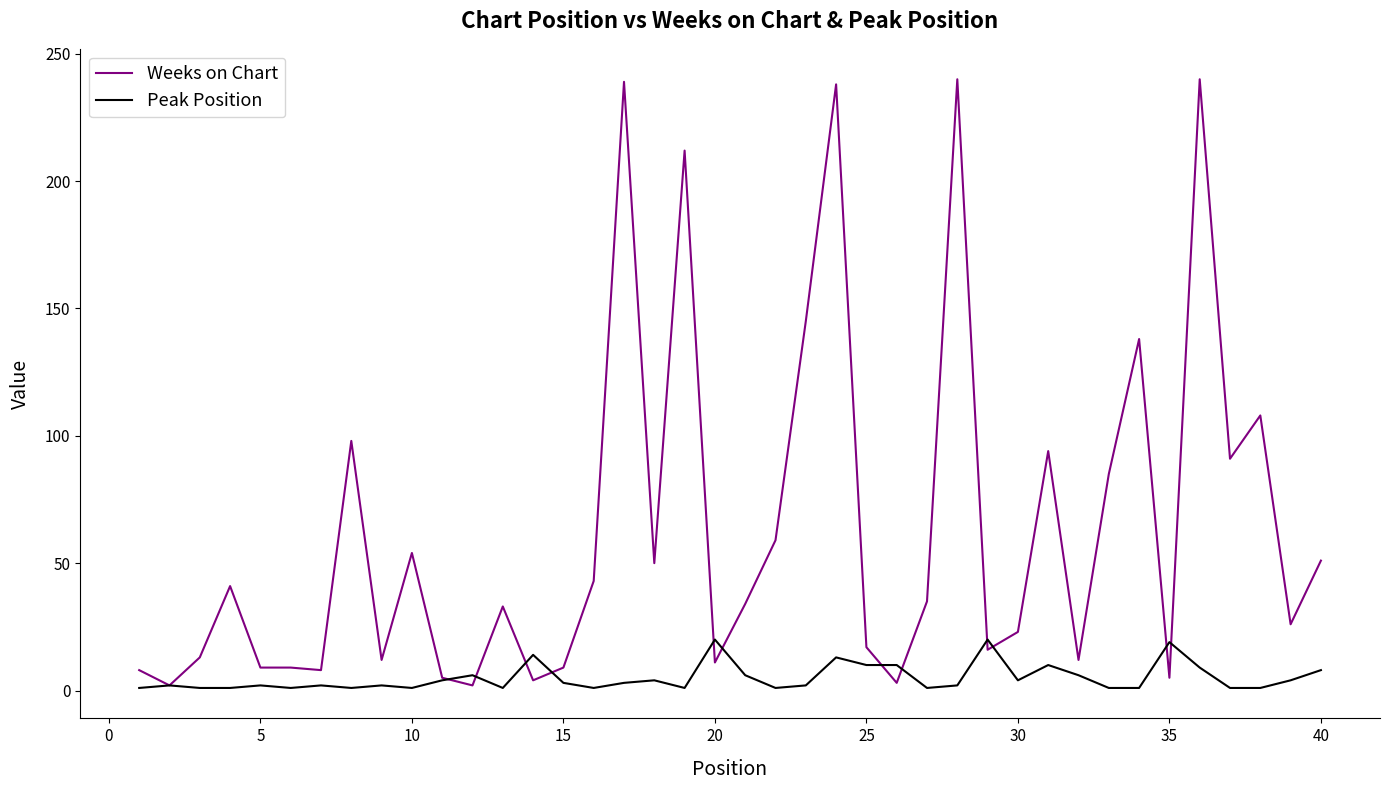

What is the greatest value displayed?

240